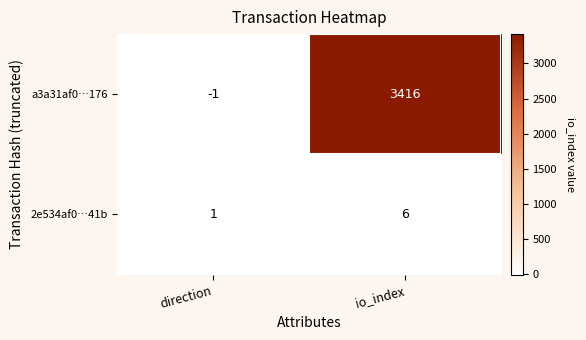

Reading left to right, extract all data points from this chart.

a3a31af0…176: direction=-1	io_index=3416
2e534af0…41b: direction=1	io_index=6